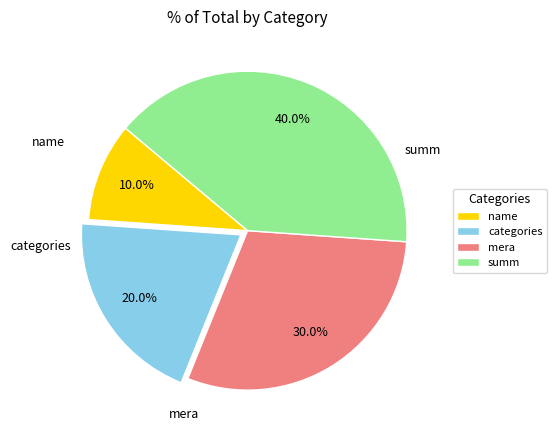

Do mera and name together represent more than half of the pie?

No